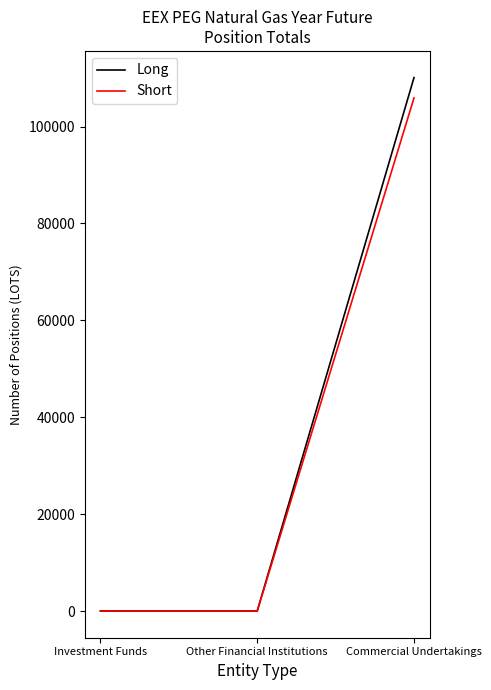

Reading left to right, what are all the values shown in this chart?

Long: Investment Funds=0	Other Financial Institutions=0	Commercial Undertakings=110102
Short: Investment Funds=0	Other Financial Institutions=0	Commercial Undertakings=105911